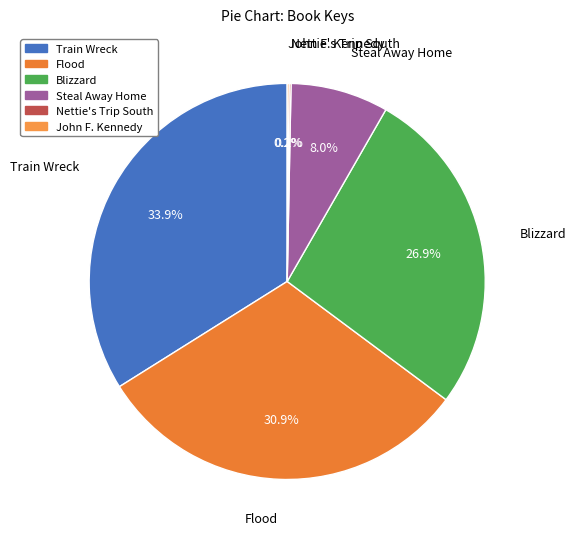

What is the ratio of the value at Steal Away Home to the value at Train Wreck?

0.2